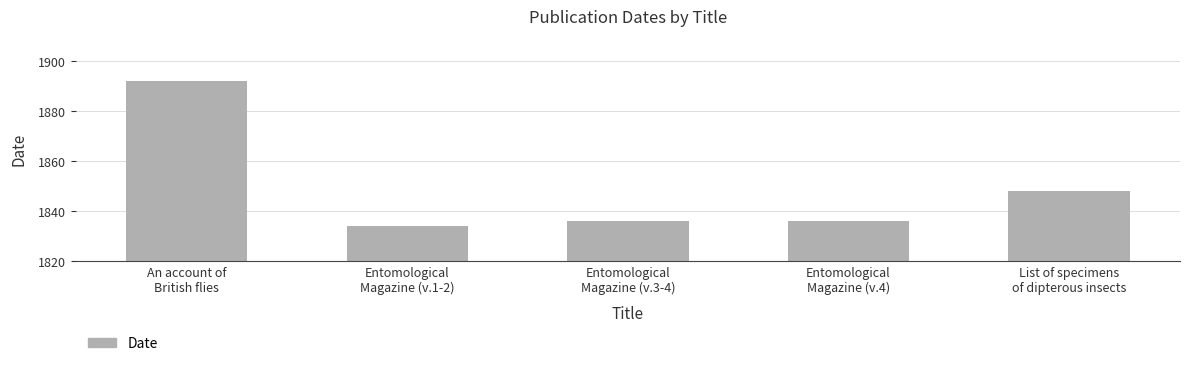

What is the sum of the values at List of specimens
of dipterous insects and Entomological
Magazine (v.1-2)?

3682